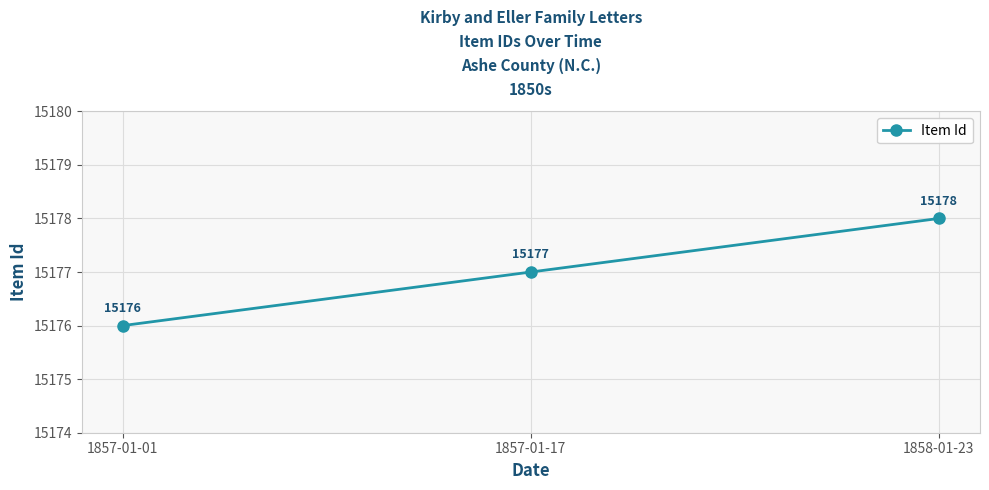

What is the change in value from 1857-01-01 to 1858-01-23?

+2